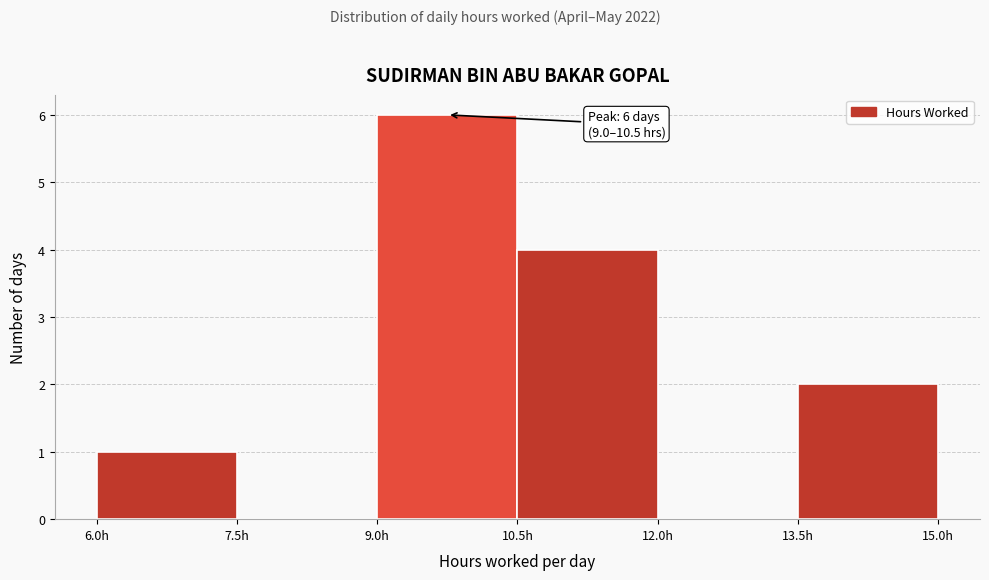

Which range on the x-axis has the tallest bar?

9.0 to 10.5